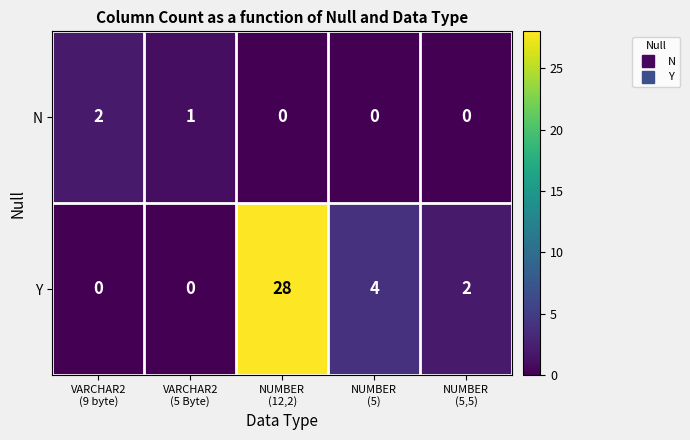

Which series changed the most between VARCHAR2
(9 byte) and NUMBER
(5)?

Y